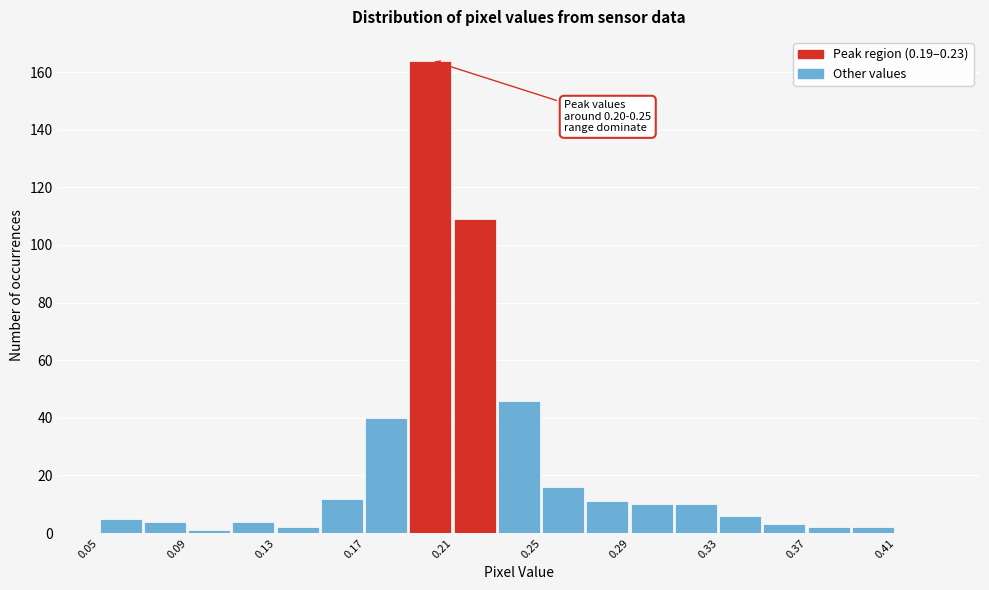

Which range on the x-axis has the tallest bar?

0.19 to 0.21